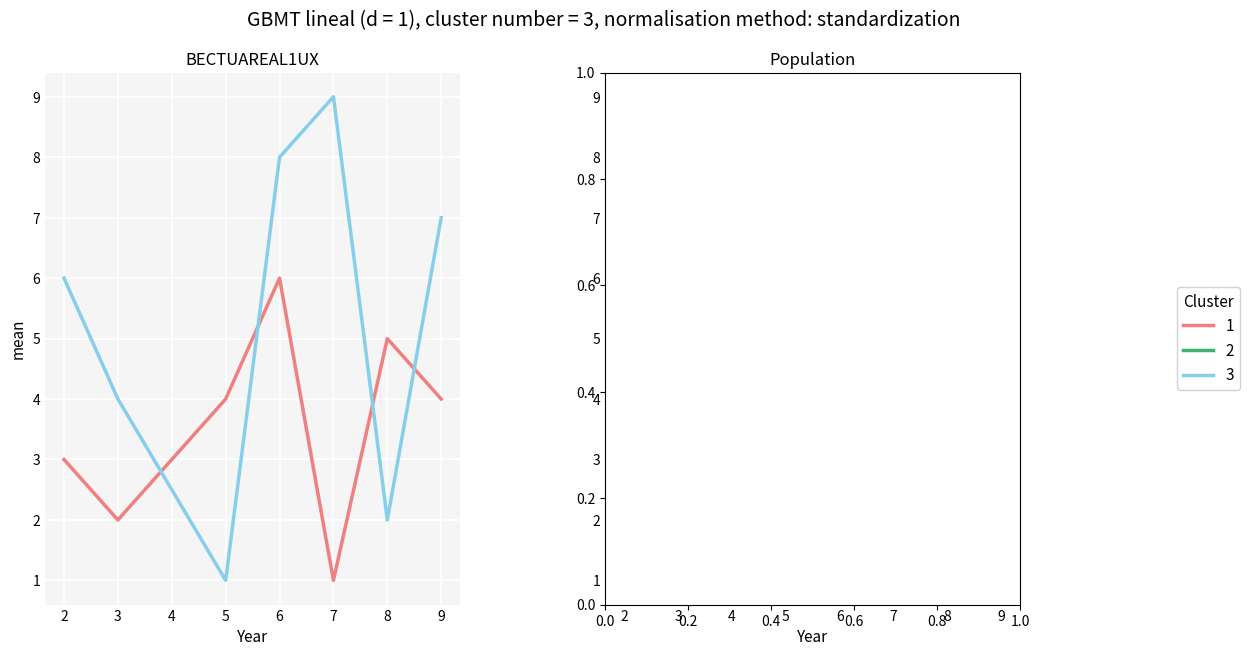

What is the value of the col_4 point at the 1st from the left?

6